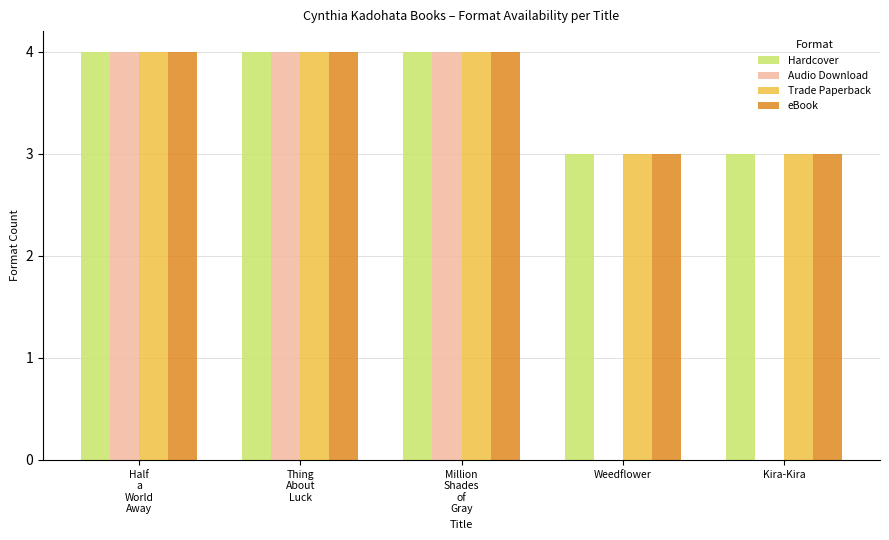

How many groups of bars are there?

5